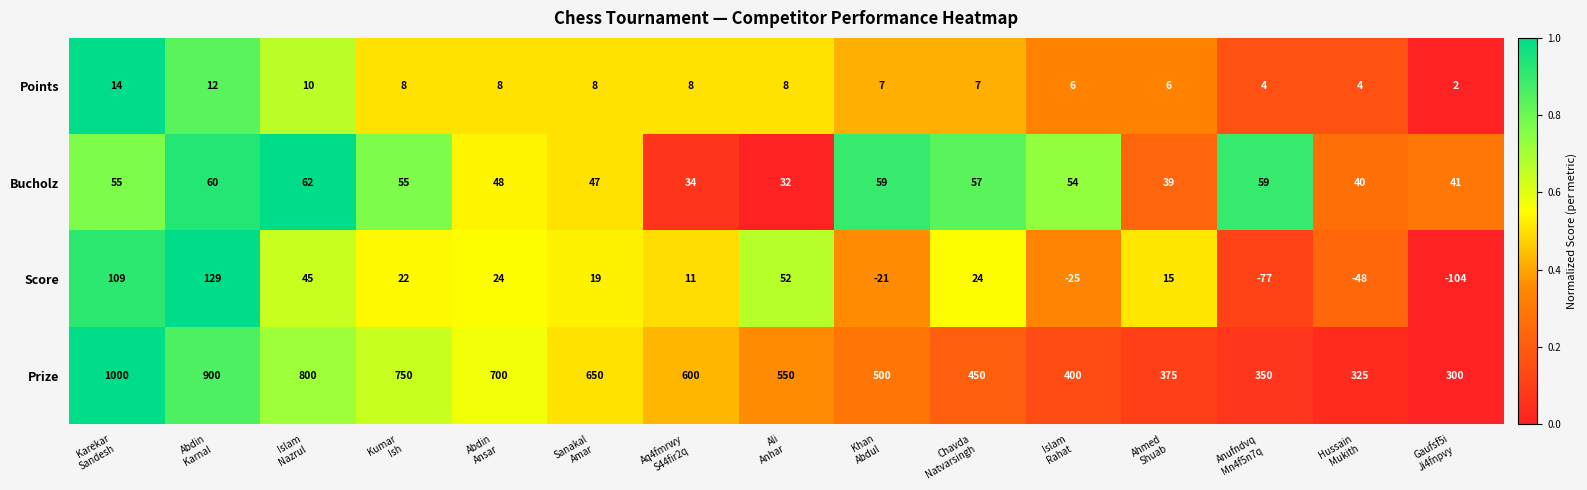

What is the average value of the Prize series?

577